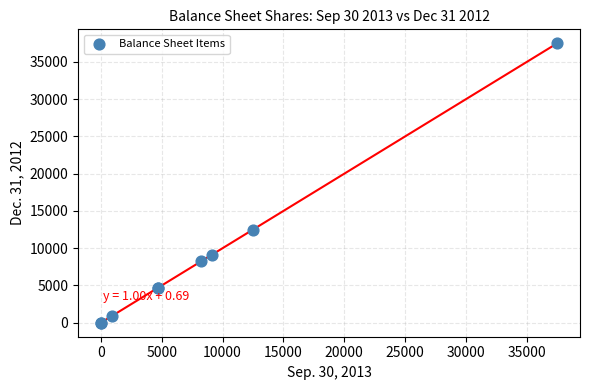

What Y value in the scatter plot is closest to 18750?

12500.0